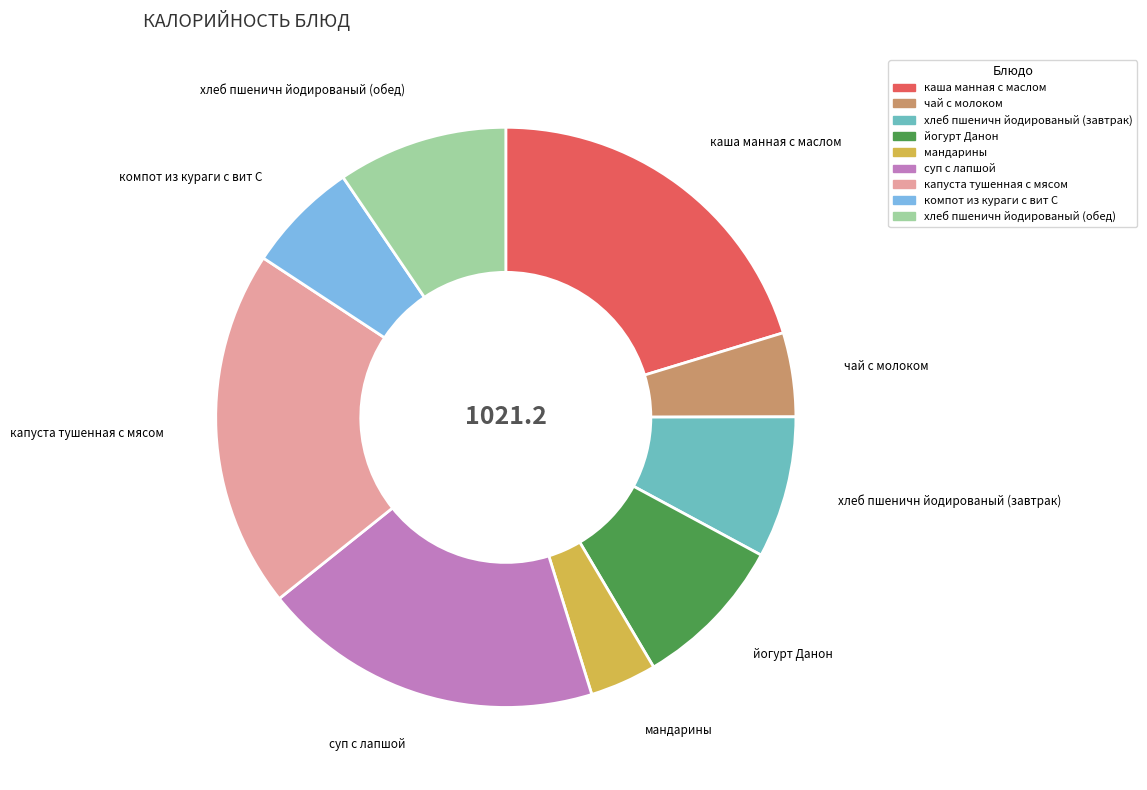

Which category has the smallest portion of the pie?

мандарины